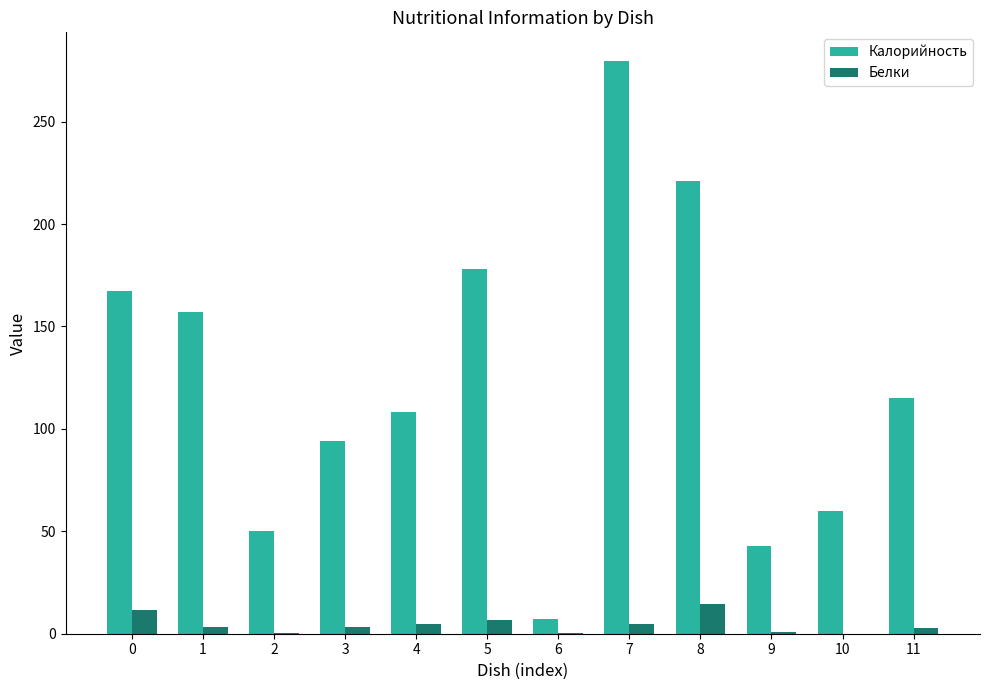

At which category is the sum across all series the highest?

7